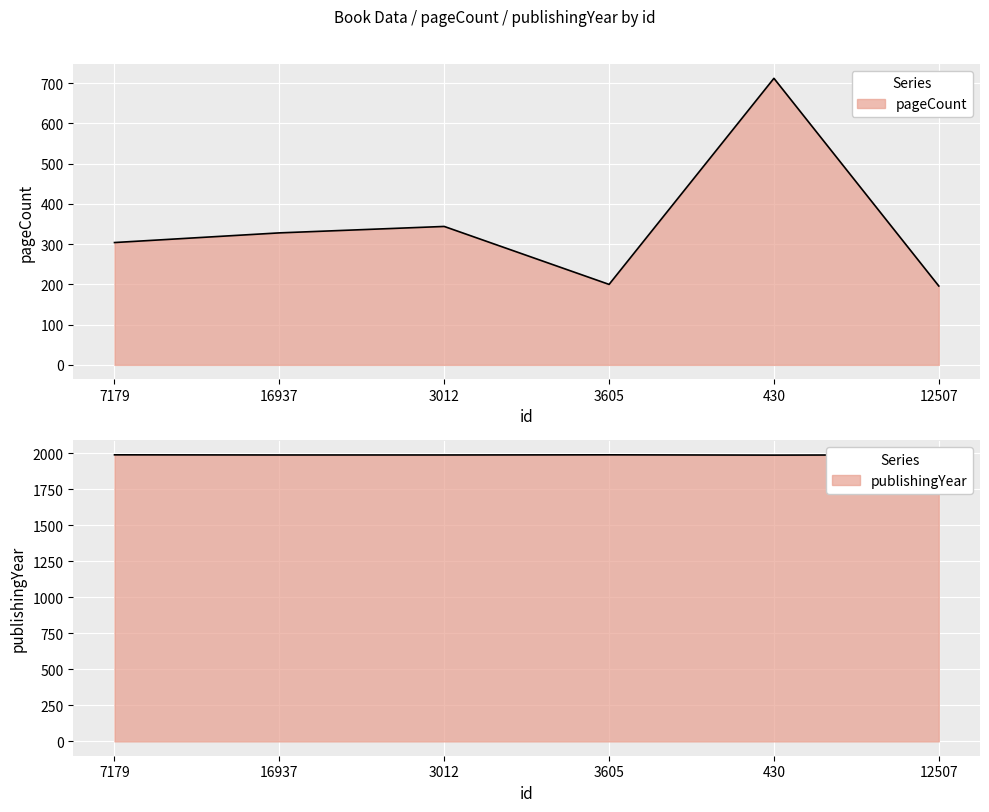

What position from the right is 12507?

1